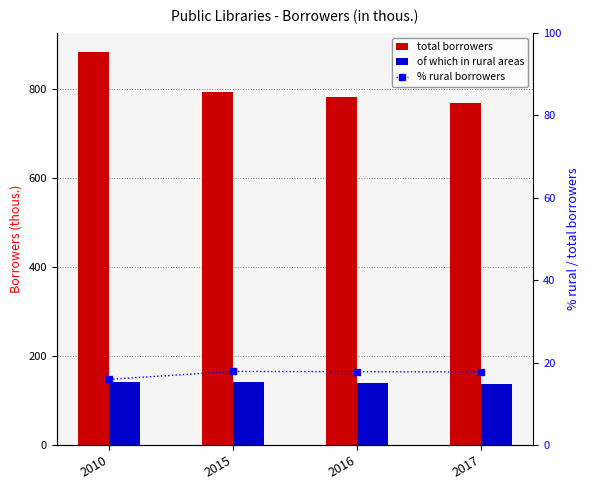

Is the value of of which in rural areas at 2015 greater than the value of total borrowers at 2010?

No